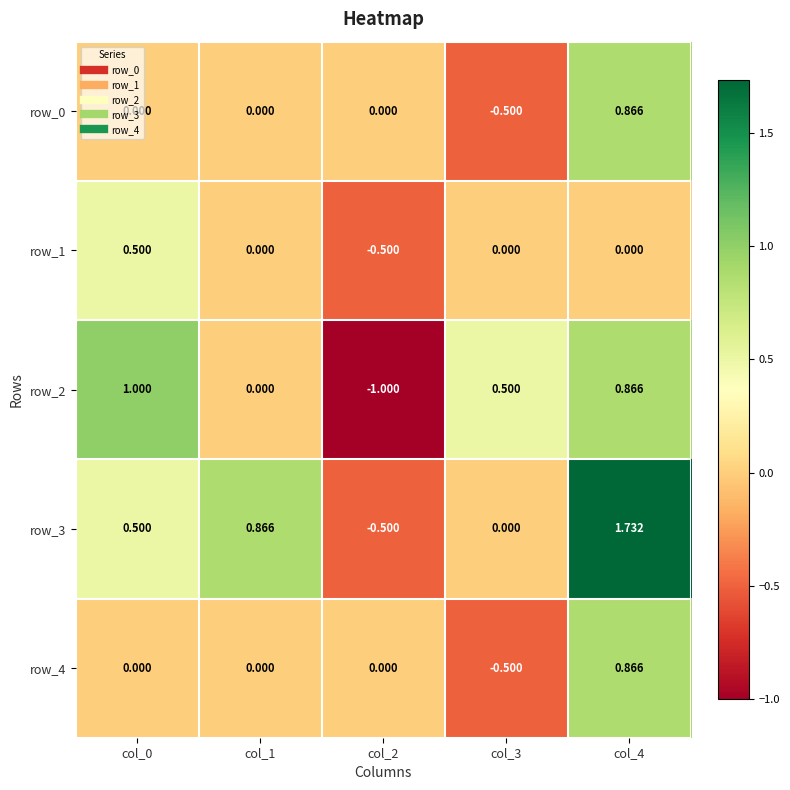

Read the row_3 value at col_2.

-0.5